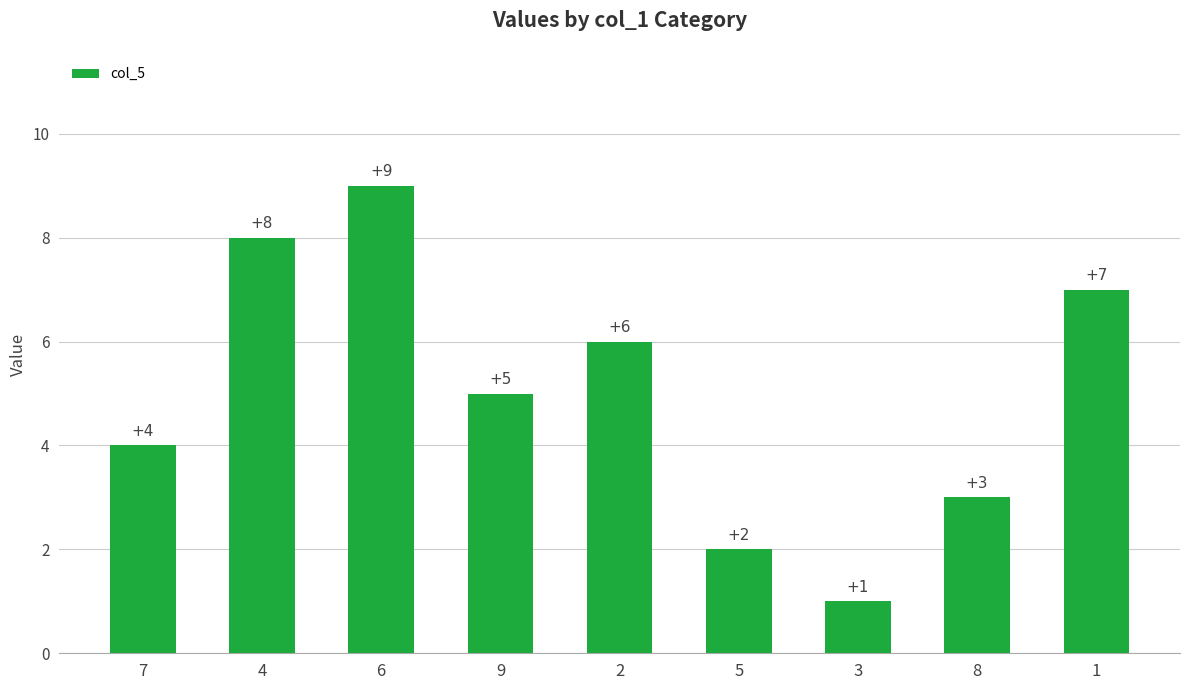

What is the difference between the maximum and minimum values?

8